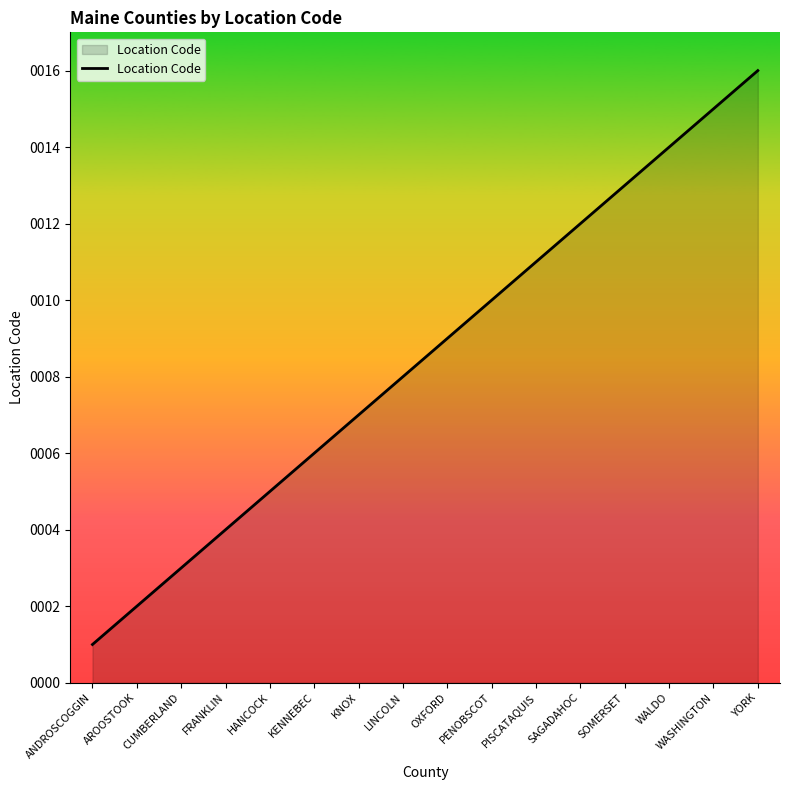

Rank the categories by value from highest to lowest.

YORK, WASHINGTON, WALDO, SOMERSET, SAGADAHOC, PISCATAQUIS, PENOBSCOT, OXFORD, LINCOLN, KNOX, KENNEBEC, HANCOCK, FRANKLIN, CUMBERLAND, AROOSTOOK, ANDROSCOGGIN